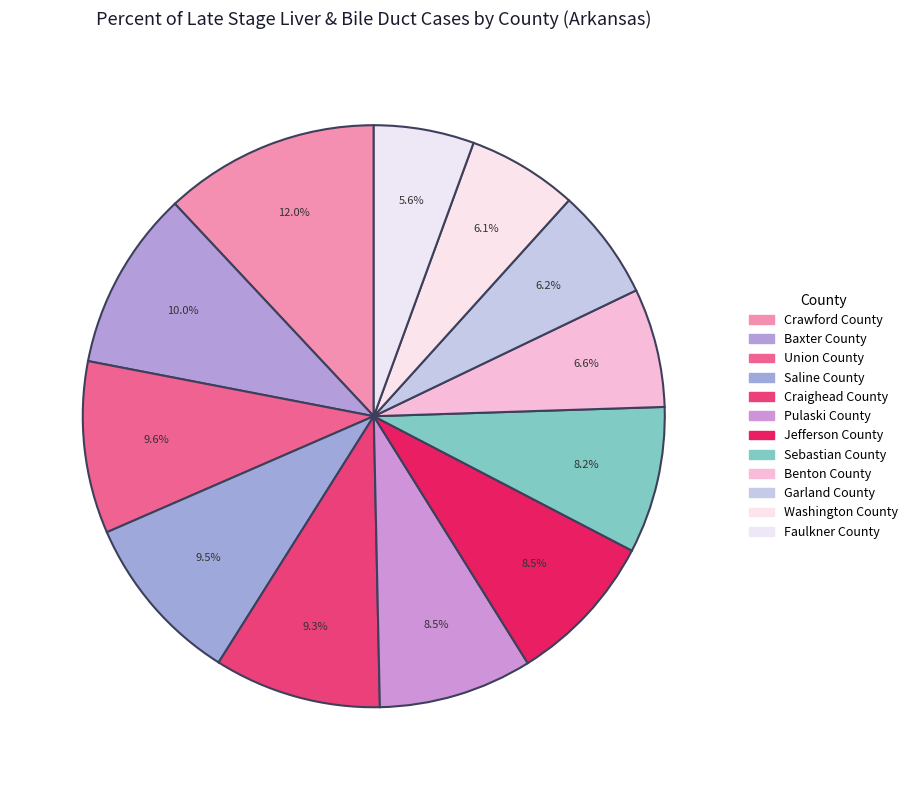

Is there a majority slice in this chart?

No